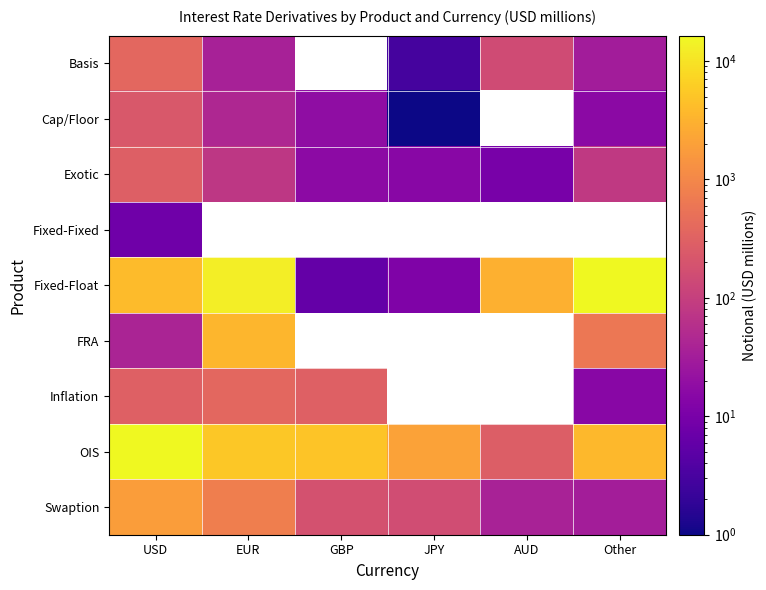

Between JPY and AUD, which series saw the biggest shift?

Fixed-Float